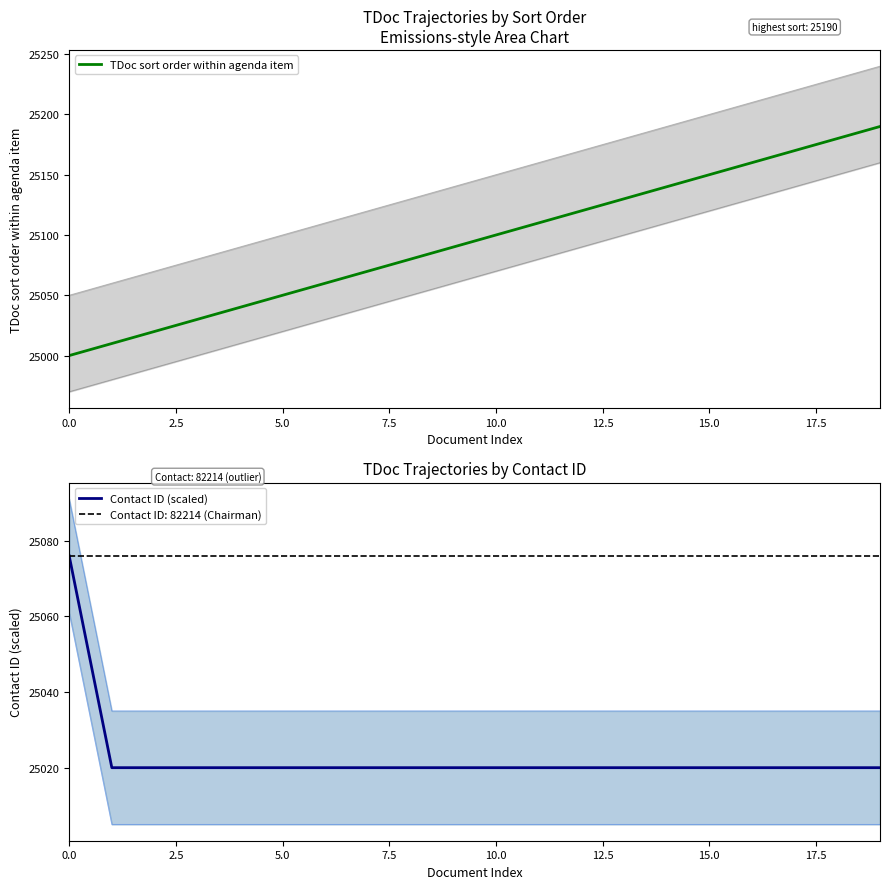

What is the difference between the second highest and second lowest values in the TDoc sort order within agenda item series?

170